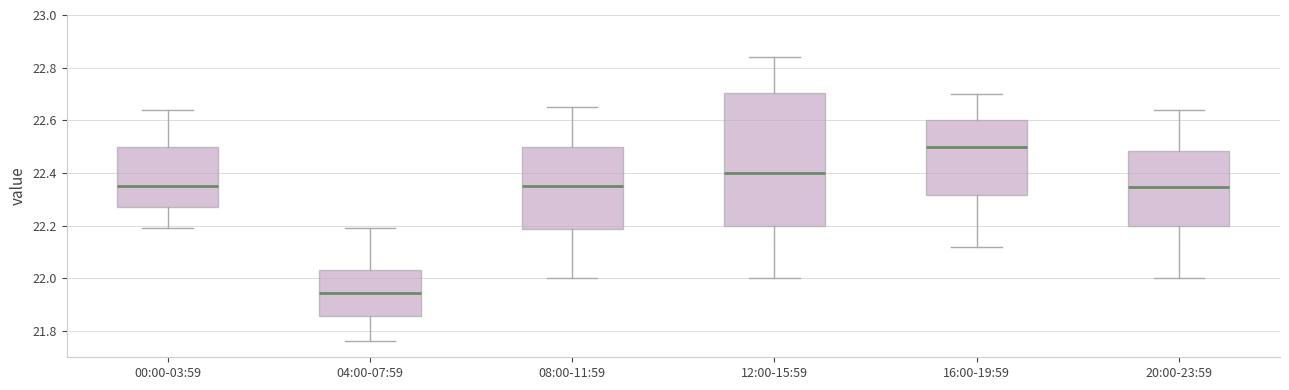

Reading left to right, transcribe this box plot: for each box, give where its median line is, the range the box spans, and where its two whiskers end, as read against the y-axis. The values are not printed on the chart, so give them approximately, as read against the axis.

00:00-03:59: median 22.36, box 22.28 to 22.50, whiskers 22.20 to 22.64
04:00-07:59: median 21.94, box 21.86 to 22.04, whiskers 21.76 to 22.20
08:00-11:59: median 22.36, box 22.18 to 22.50, whiskers 22.00 to 22.66
12:00-15:59: median 22.40, box 22.20 to 22.70, whiskers 22.00 to 22.84
16:00-19:59: median 22.50, box 22.32 to 22.60, whiskers 22.12 to 22.70
20:00-23:59: median 22.34, box 22.20 to 22.48, whiskers 22.00 to 22.64